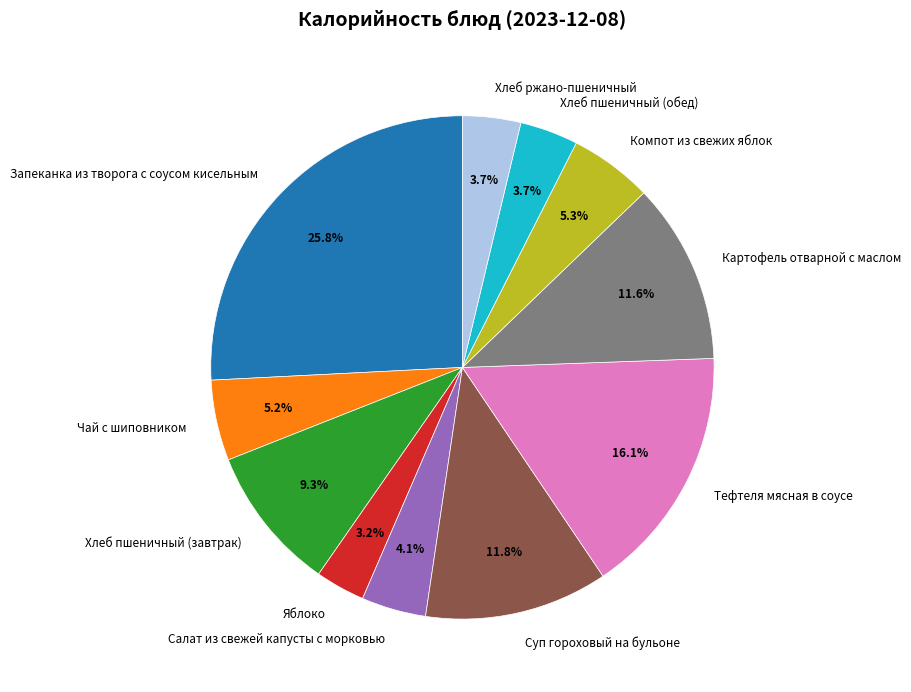

To the nearest percent, what percentage of the pie is Тефтеля мясная в соусе?

16%